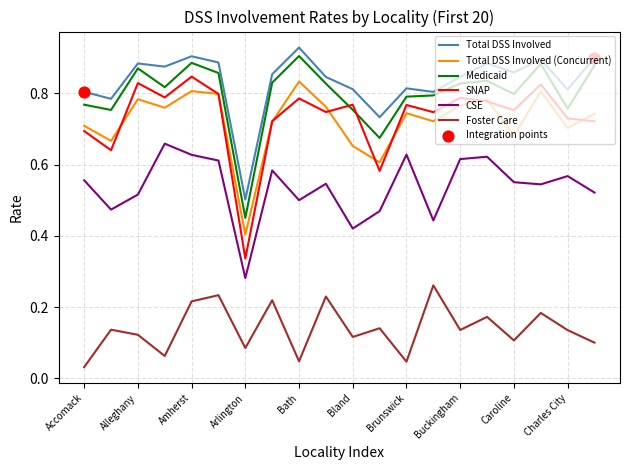

Which series has the widest spread of values?

SNAP